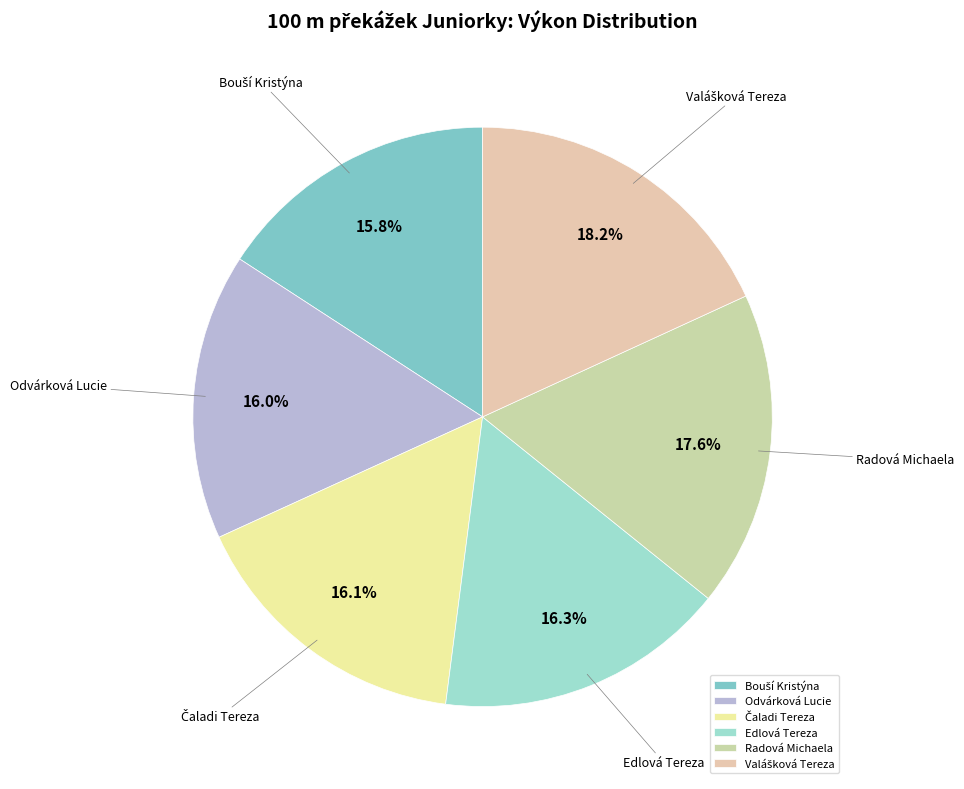

Is there any slice that represents more than half of the pie?

No